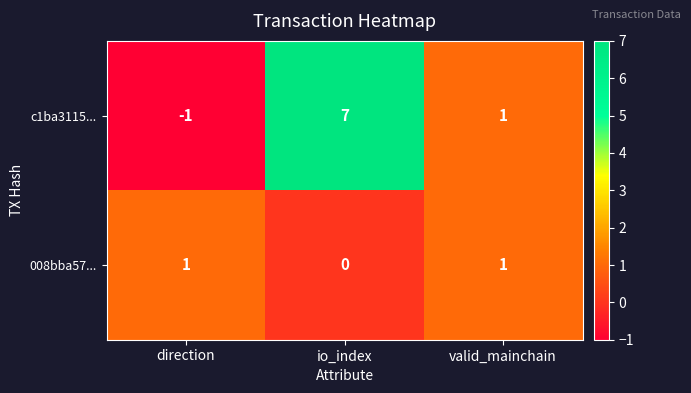

Count the number of data series in this chart.

2